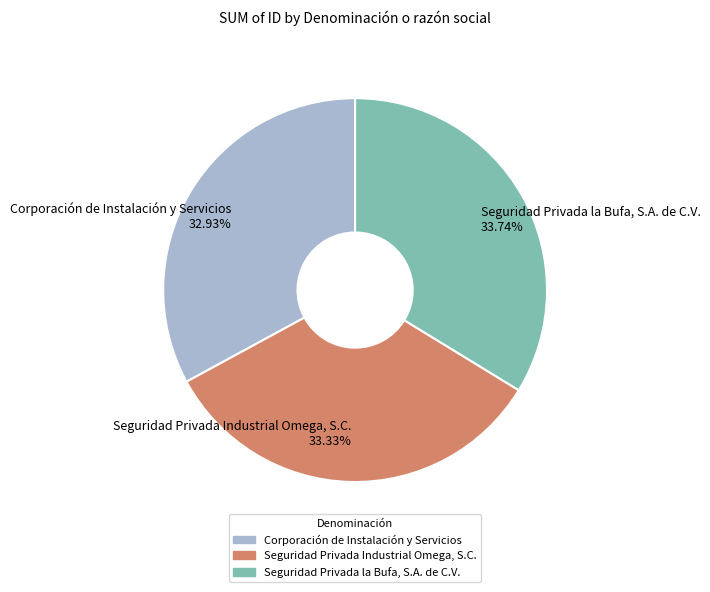

What is the total percentage of Seguridad Privada la Bufa, S.A. de C.V. and Corporación de Instalación y Servicios?

66.7%